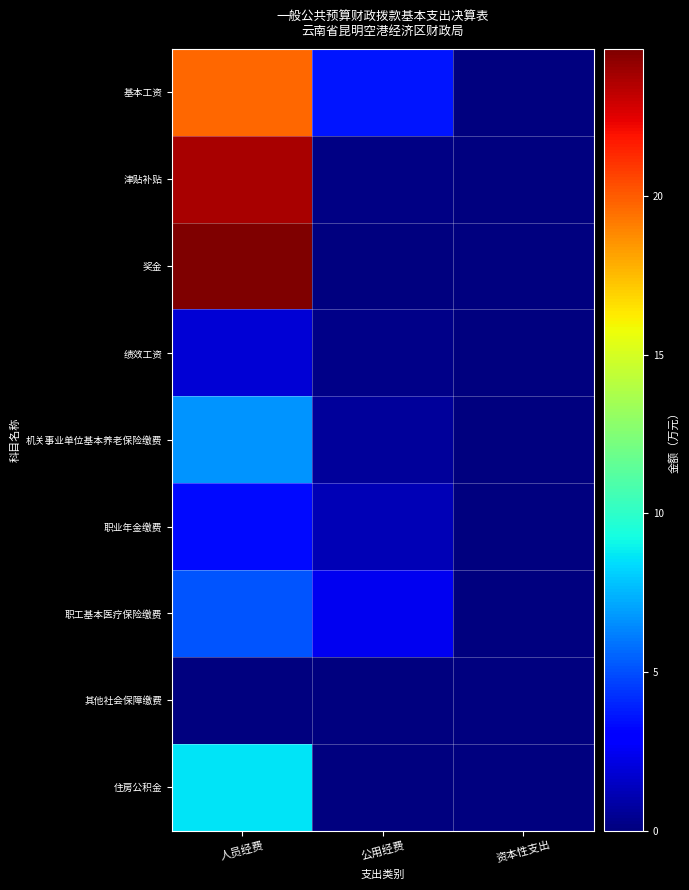

Reading right to left, extract all data points from this chart.

基本工资: 资本性支出=0.0	公用经费=3.6	人员经费=19.7
津贴补贴: 资本性支出=0.0	公用经费=0.1	人员经费=23.8
奖金: 资本性支出=0.0	公用经费=0.0	人员经费=24.6
绩效工资: 资本性支出=0.0	公用经费=0.2	人员经费=1.9
机关事业单位基本养老保险缴费: 资本性支出=0.0	公用经费=0.6	人员经费=6.7
职业年金缴费: 资本性支出=0.0	公用经费=1.2	人员经费=3.4
职工基本医疗保险缴费: 资本性支出=0.0	公用经费=2.5	人员经费=5.2
其他社会保障缴费: 资本性支出=0.0	公用经费=0.0	人员经费=0.1
住房公积金: 资本性支出=0.0	公用经费=0.0	人员经费=8.6